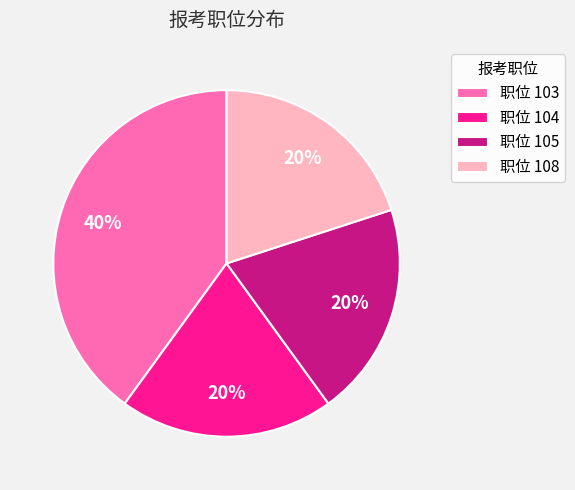

To the nearest percent, what is the average slice percentage?

25%